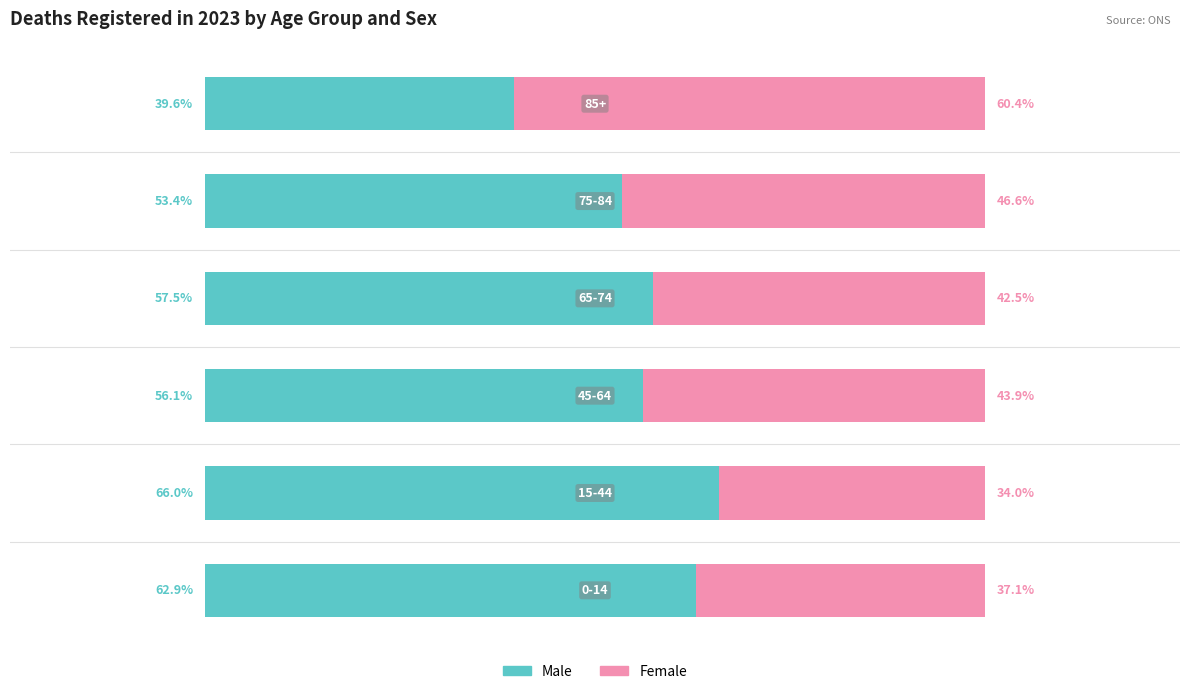

What are all the series names shown in the legend?

Male, Female